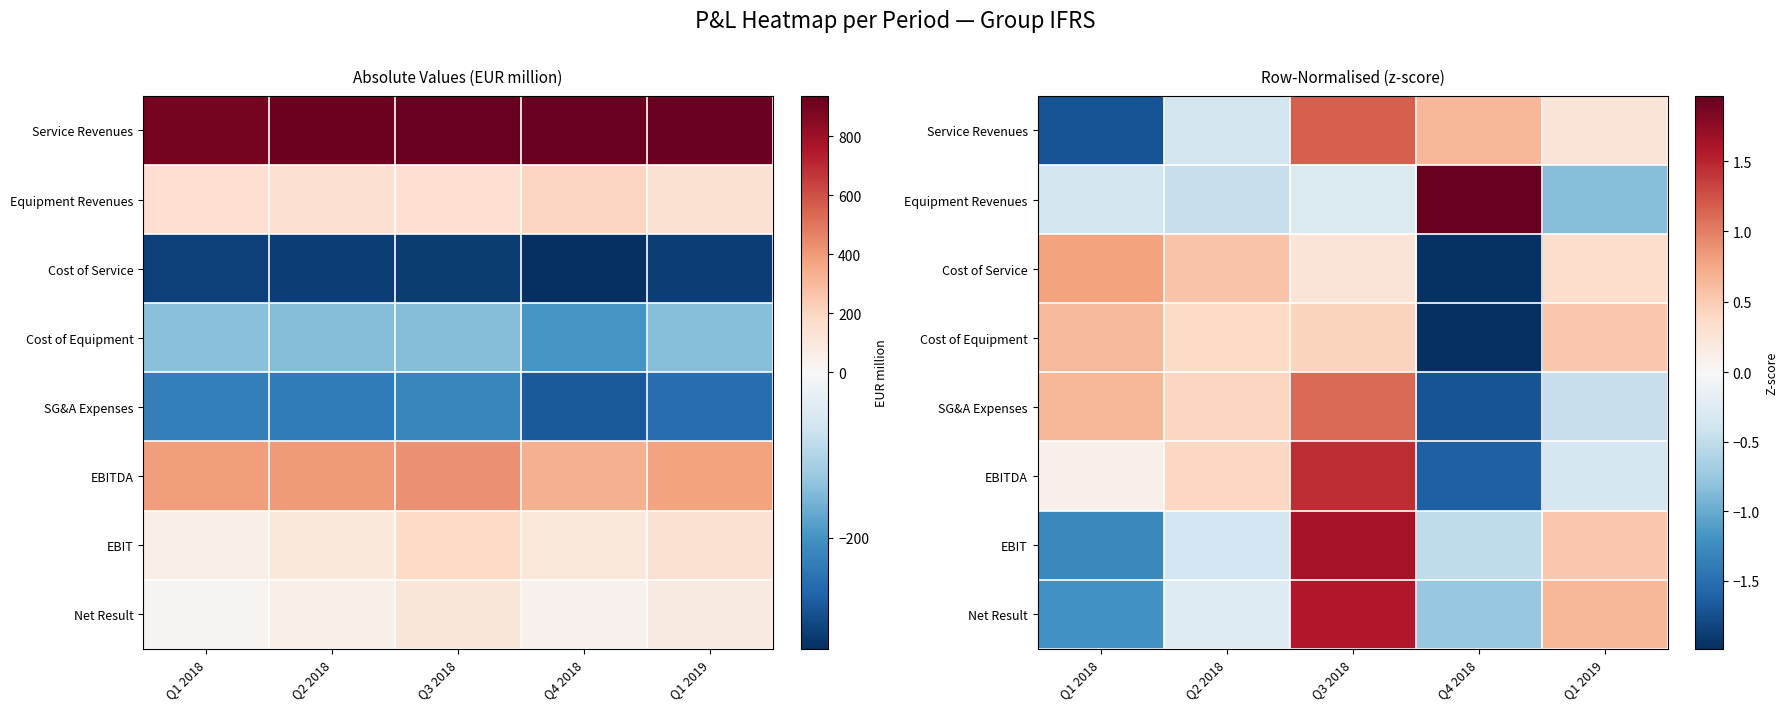

What is the difference between the highest and lowest values at Q2 2018?

1.0